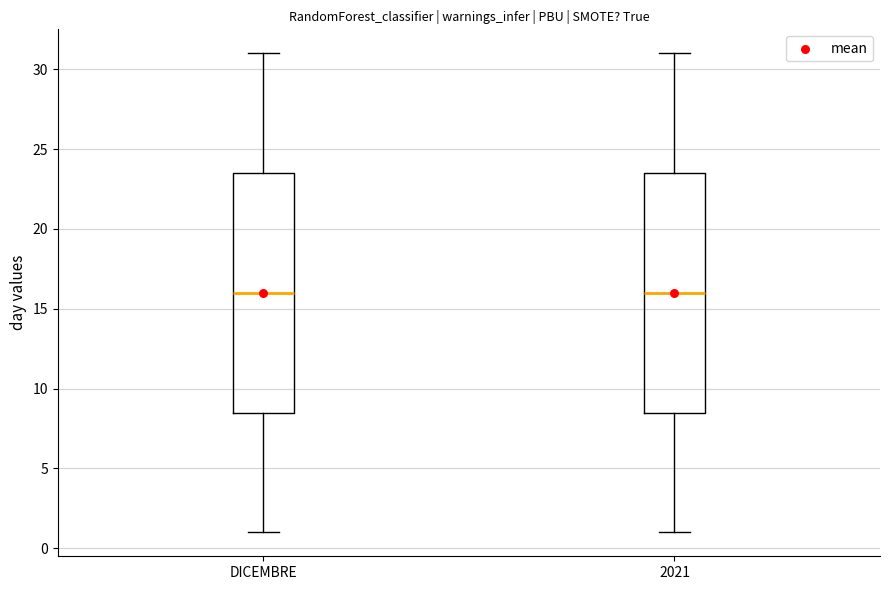

Reading left to right, read every box against the y-axis: the position of its median line, the range the box covers, and the ends of its whiskers. The values are not printed on the chart, so give them approximately, as read against the axis.

DICEMBRE: median 16.0, box 8.5 to 23.5, whiskers 1.0 to 31.0
2021: median 16.0, box 8.5 to 23.5, whiskers 1.0 to 31.0